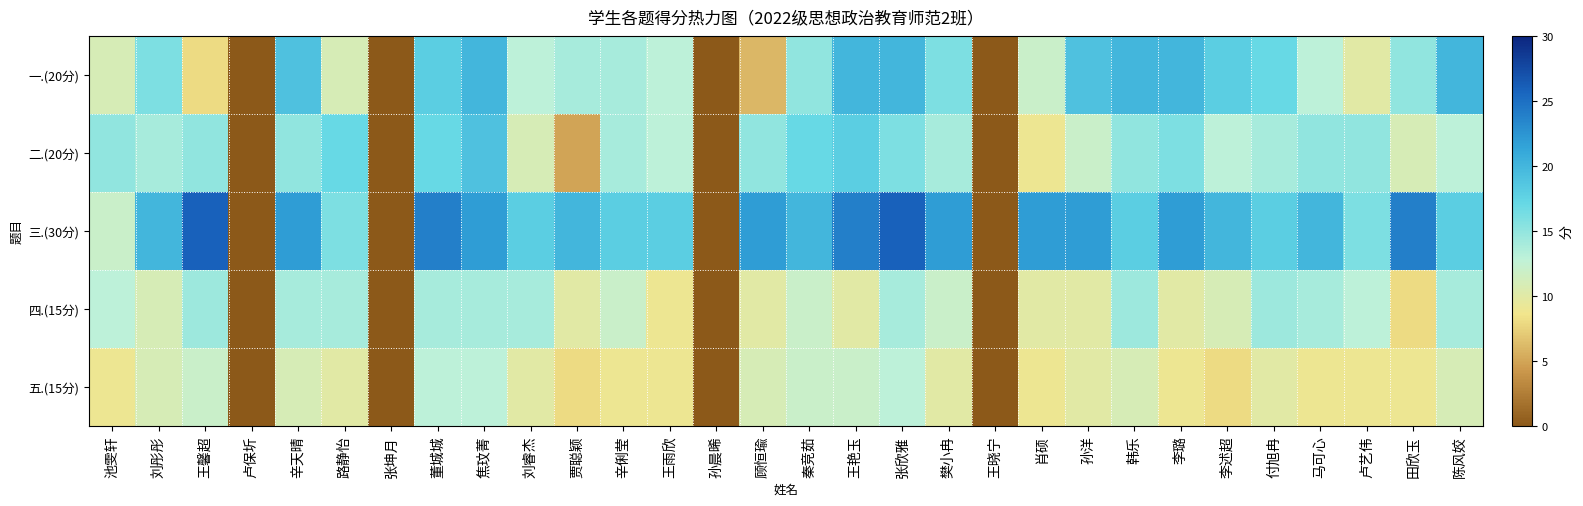

Reading left to right, what are all the values shown in this chart?

一.(20分): 池雯轩=11.0	刘彤彤=16.0	王馨超=8.0	卢保圻=0.0	辛天晴=19.0	路静怡=11.0	张坤月=0.0	董城城=18.0	焦玟菁=20.0	刘睿杰=13.0	贾聪颖=14.0	辛俐莹=14.0	王雨欣=13.0	孙晨晞=0.0	顾恒瑜=6.0	秦竞茹=15.0	王艳玉=20.0	张欣雅=20.0	樊小冉=16.0	王晓宁=0.0	肖硕=12.0	孙洋=19.0	韩乐=20.0	李璐=20.0	李述超=18.0	付旭冉=17.0	马可心=13.0	卢艺伟=10.0	田欣玉=15.0	陈风姣=20.0
二.(20分): 池雯轩=15.0	刘彤彤=14.0	王馨超=15.0	卢保圻=0.0	辛天晴=15.0	路静怡=17.0	张坤月=0.0	董城城=17.0	焦玟菁=19.0	刘睿杰=11.0	贾聪颖=5.0	辛俐莹=14.0	王雨欣=13.0	孙晨晞=0.0	顾恒瑜=15.0	秦竞茹=17.0	王艳玉=18.0	张欣雅=16.0	樊小冉=14.0	王晓宁=0.0	肖硕=9.0	孙洋=12.0	韩乐=15.0	李璐=16.0	李述超=13.0	付旭冉=14.0	马可心=15.0	卢艺伟=15.0	田欣玉=11.0	陈风姣=13.0
三.(30分): 池雯轩=12.0	刘彤彤=20.0	王馨超=26.0	卢保圻=0.0	辛天晴=22.0	路静怡=16.0	张坤月=0.0	董城城=24.0	焦玟菁=22.0	刘睿杰=18.0	贾聪颖=20.0	辛俐莹=18.0	王雨欣=18.0	孙晨晞=0.0	顾恒瑜=22.0	秦竞茹=20.0	王艳玉=24.0	张欣雅=26.0	樊小冉=22.0	王晓宁=0.0	肖硕=22.0	孙洋=22.0	韩乐=18.0	李璐=22.0	李述超=20.0	付旭冉=18.0	马可心=20.0	卢艺伟=16.0	田欣玉=24.0	陈风姣=18.0
四.(15分): 池雯轩=13.0	刘彤彤=11.0	王馨超=14.5	卢保圻=0.0	辛天晴=14.0	路静怡=14.0	张坤月=0.0	董城城=14.0	焦玟菁=14.0	刘睿杰=14.0	贾聪颖=10.0	辛俐莹=12.0	王雨欣=9.0	孙晨晞=0.0	顾恒瑜=10.0	秦竞茹=12.0	王艳玉=10.0	张欣雅=14.0	樊小冉=12.0	王晓宁=0.0	肖硕=10.0	孙洋=10.0	韩乐=14.5	李璐=10.0	李述超=11.0	付旭冉=14.5	马可心=14.0	卢艺伟=13.0	田欣玉=8.0	陈风姣=14.0
五.(15分): 池雯轩=9.0	刘彤彤=11.0	王馨超=12.0	卢保圻=0.0	辛天晴=11.0	路静怡=10.0	张坤月=0.0	董城城=13.0	焦玟菁=13.0	刘睿杰=10.0	贾聪颖=8.0	辛俐莹=9.0	王雨欣=9.0	孙晨晞=0.0	顾恒瑜=11.0	秦竞茹=12.0	王艳玉=12.0	张欣雅=13.0	樊小冉=10.0	王晓宁=0.0	肖硕=9.0	孙洋=10.0	韩乐=11.0	李璐=9.0	李述超=8.0	付旭冉=10.0	马可心=9.0	卢艺伟=9.0	田欣玉=9.0	陈风姣=11.0